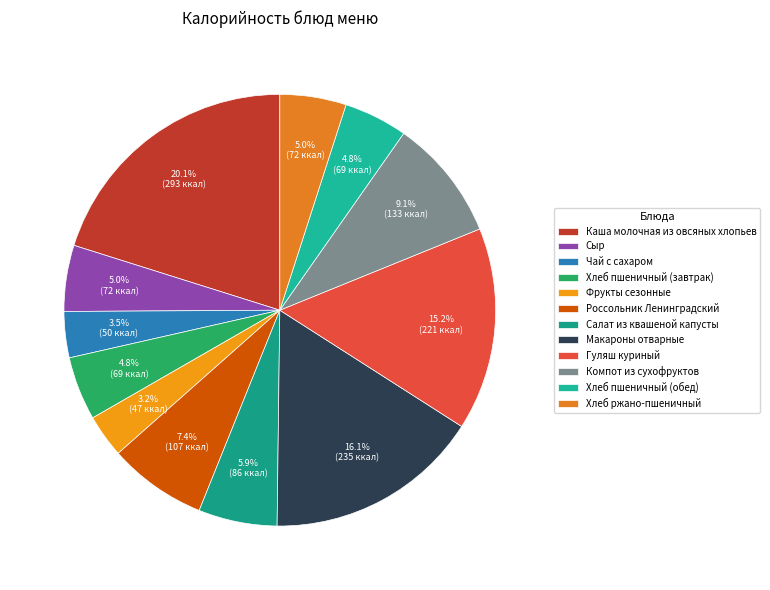

How much of the chart is everything except Компот из сухофруктов?

90.9%